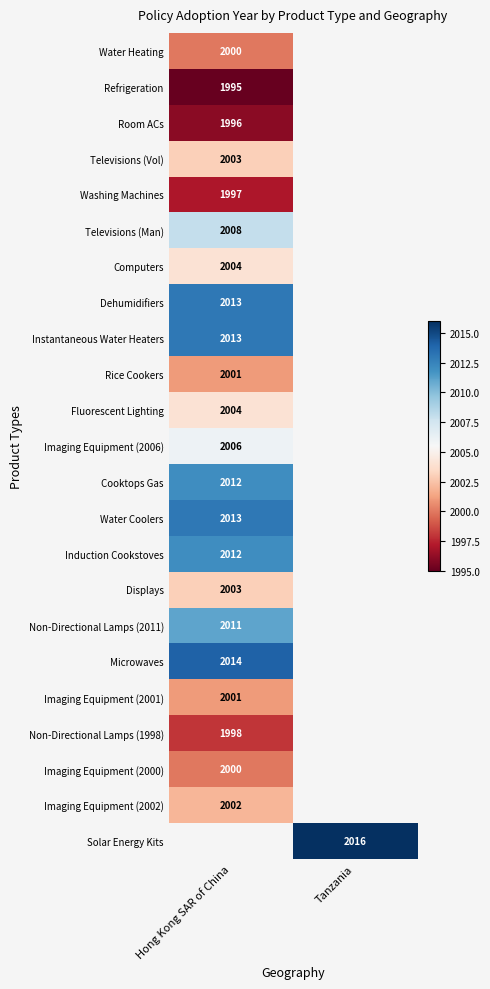

The value of Rice Cookers at Hong Kong SAR of China is 2001. True or false?

True